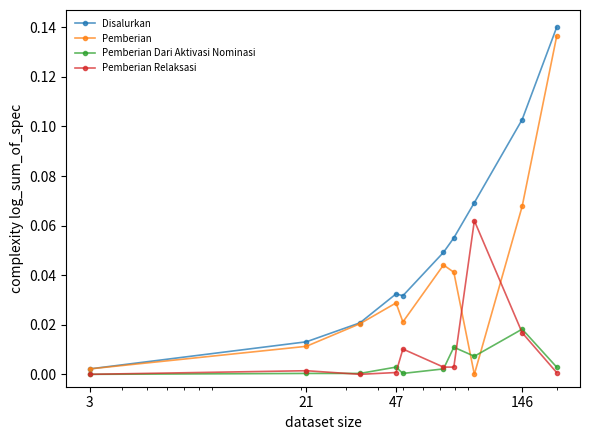

How many interior local peaks does the Pemberian series have?

2